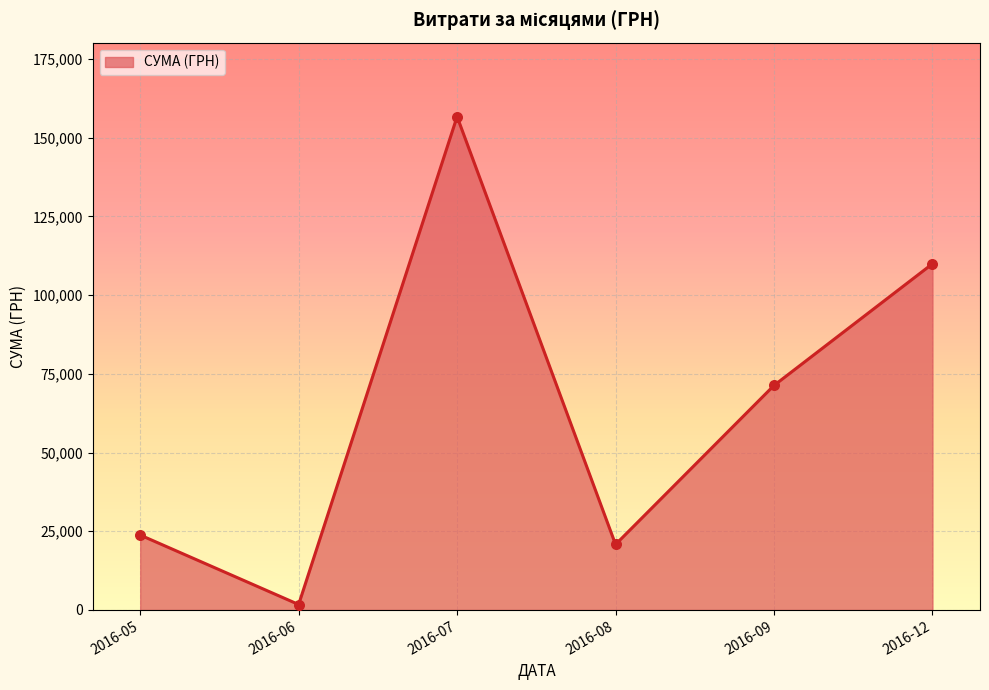

Which has a higher value, 2016-09 or 2016-05?

2016-09